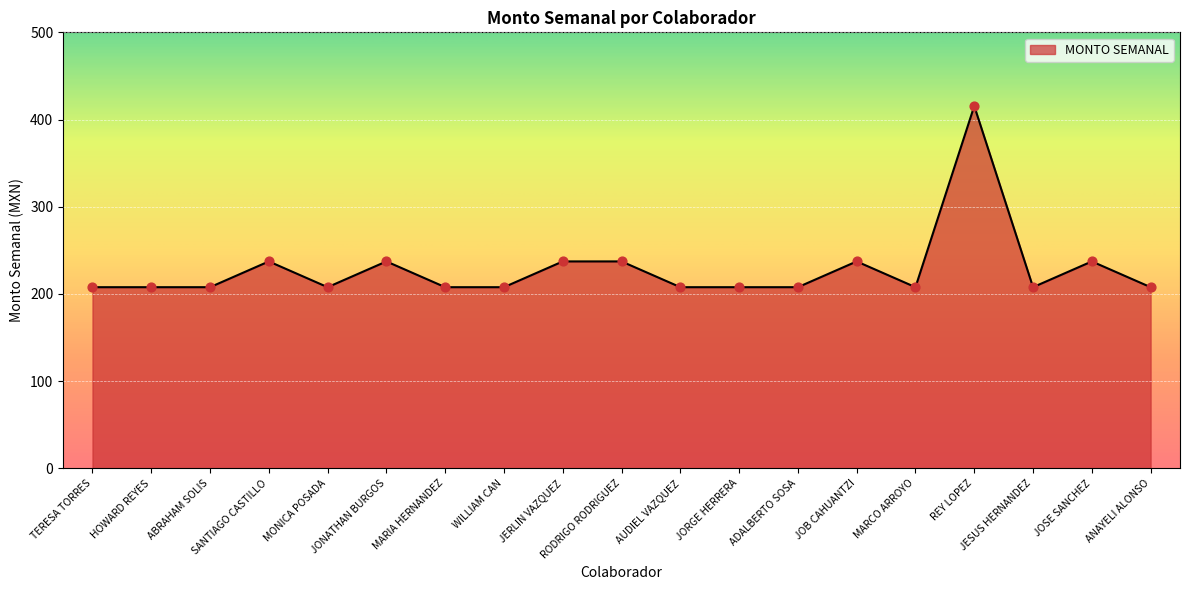

Which has a higher value, JONATHAN BURGOS or TERESA TORRES?

JONATHAN BURGOS